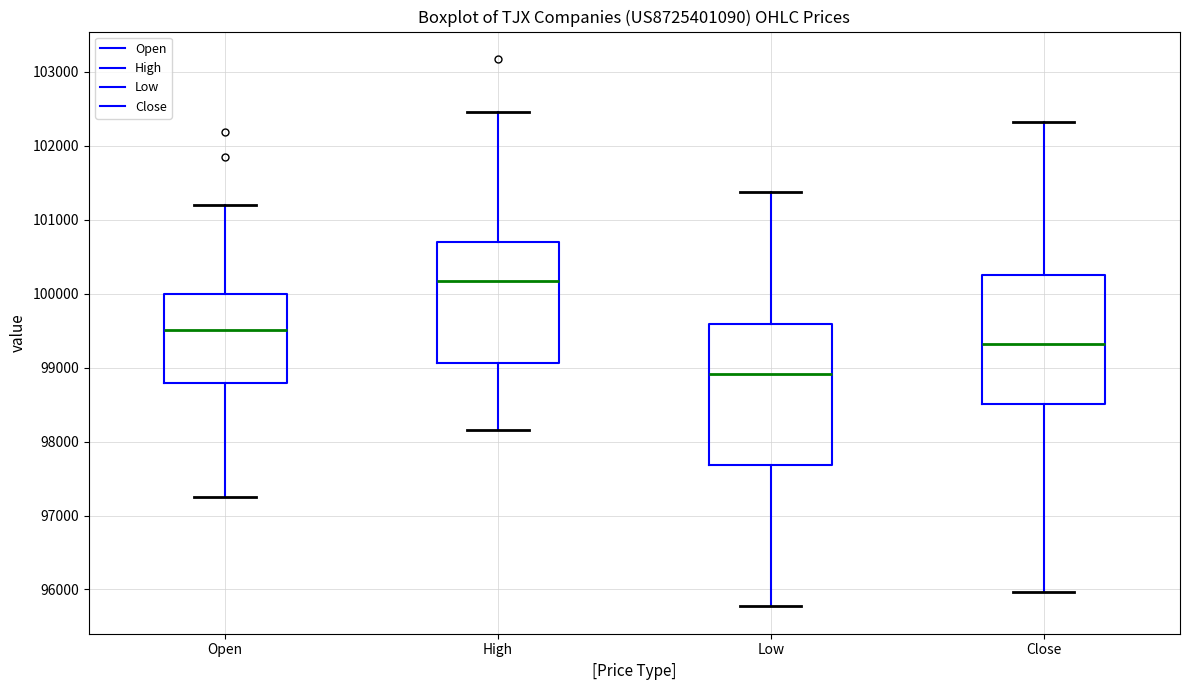

Comparing the boxes themselves (not the whiskers), which one is the tallest?

Low